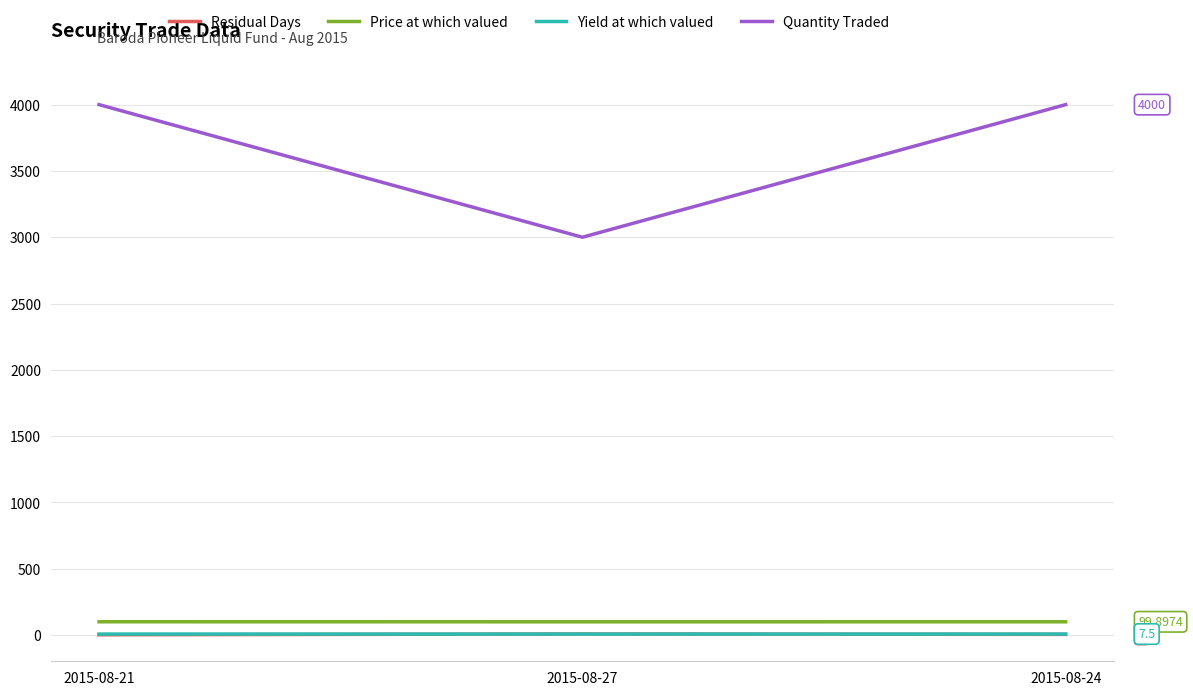

What is the difference between the Price at which valued values at 2015-08-27 and 2015-08-21?

0.1